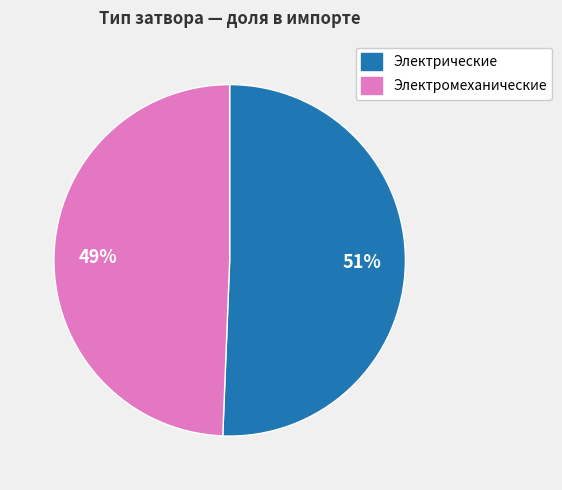

What percentage is the Электромеханические slice, to the nearest percent?

49%